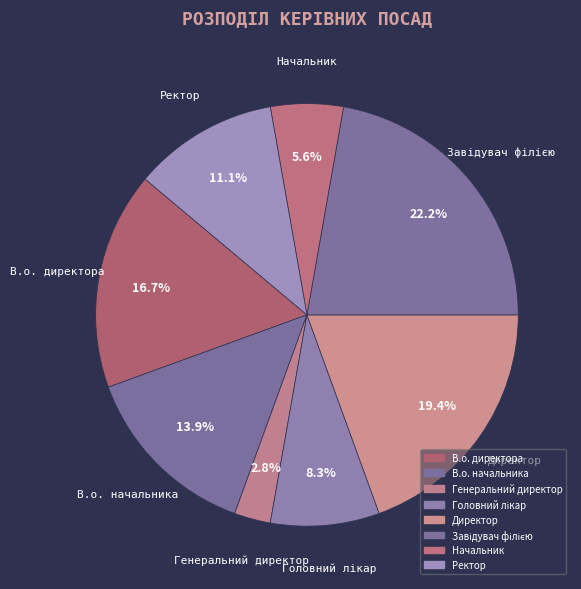

How many slices are in this pie chart?

8